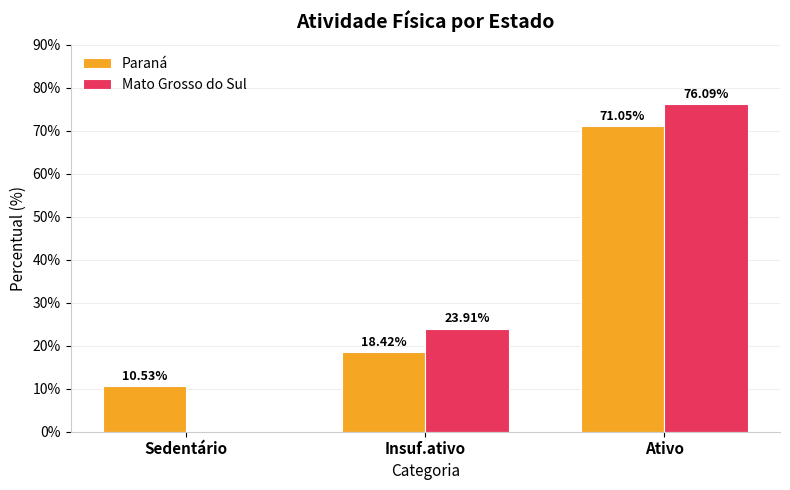

Between Insuf.ativo and Ativo, which series saw the biggest shift?

Paraná